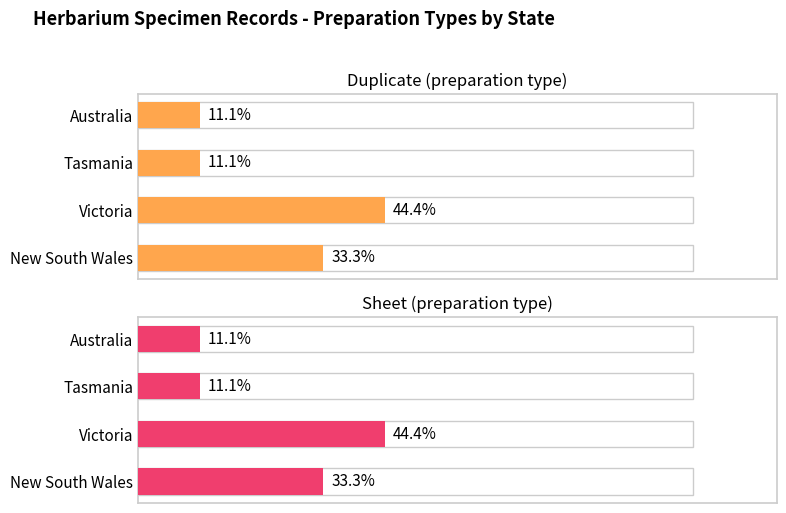

Rank the series by their maximum value, from highest to lowest.

Duplicate (preparation type), Sheet (preparation type)